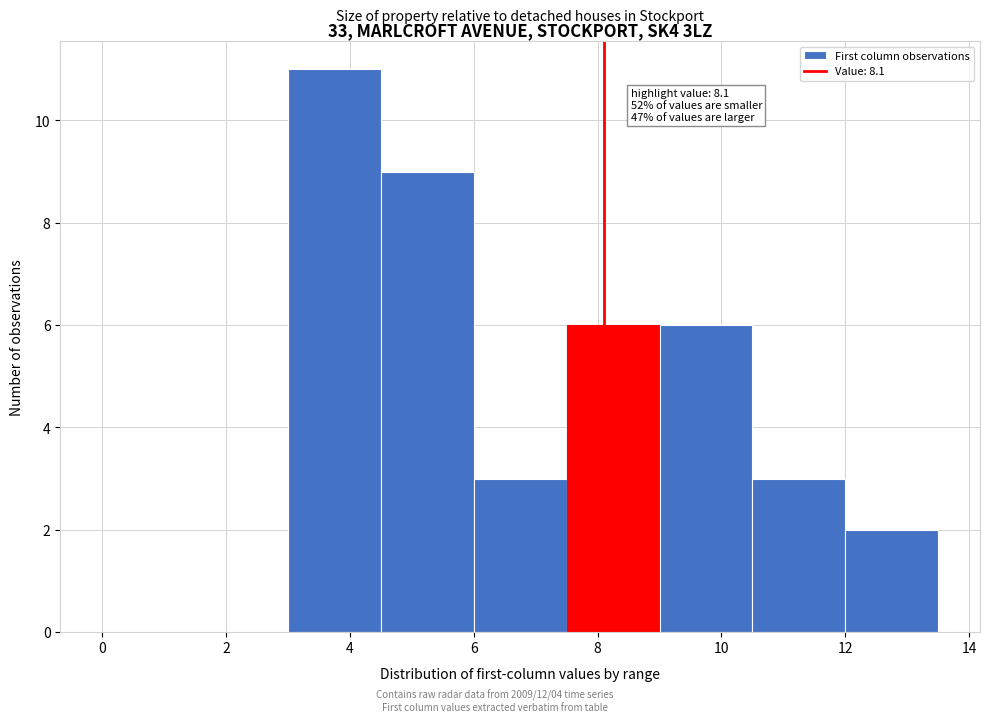

Which range on the x-axis has the tallest bar?

3.0 to 4.5